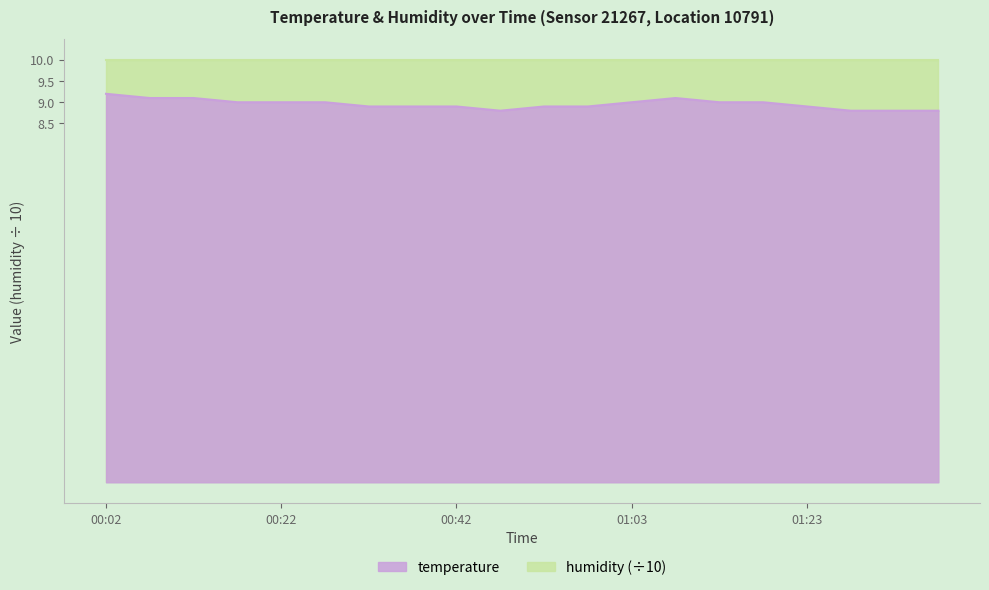

How many interior local valleys (lower than both neighbors) does the data have?

1